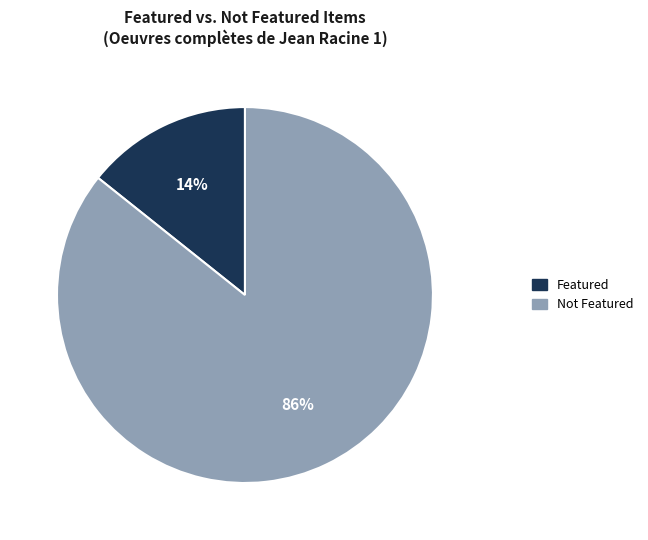

Is there any slice that represents more than half of the pie?

Yes